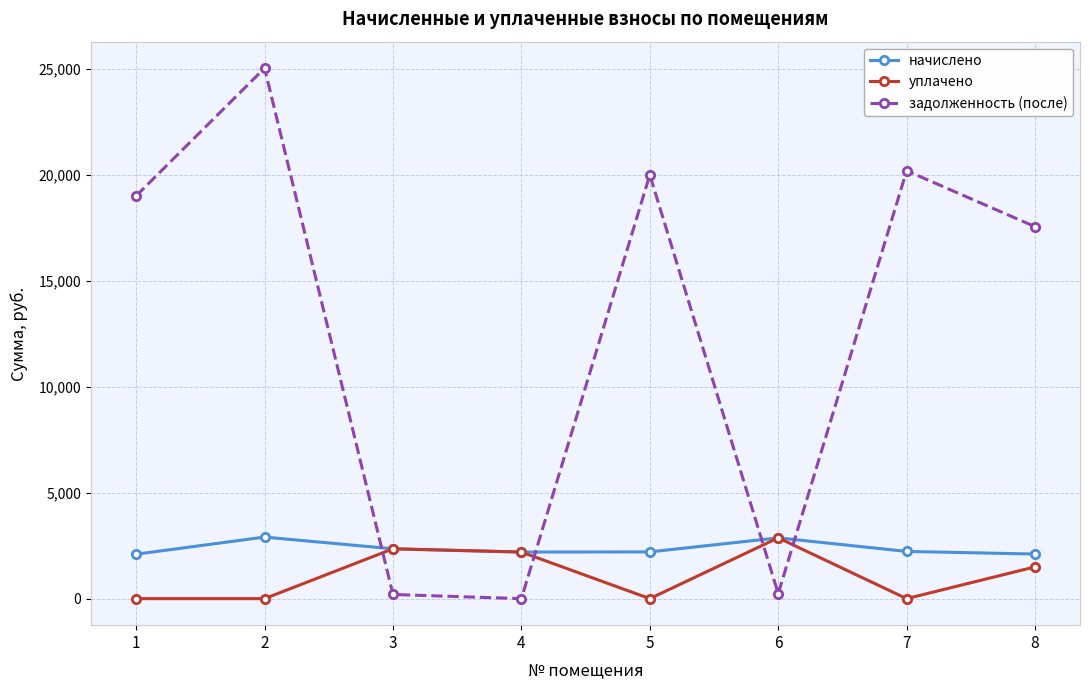

What is the difference between the highest and lowest values at 7?

20202.2